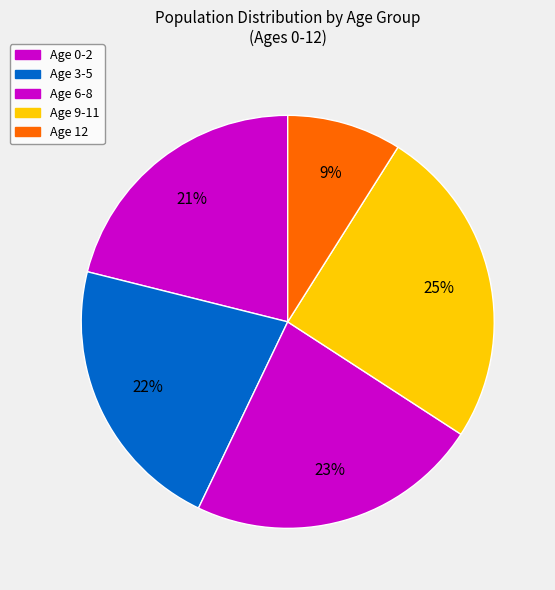

What is the largest slice in the pie chart?

Age 9-11